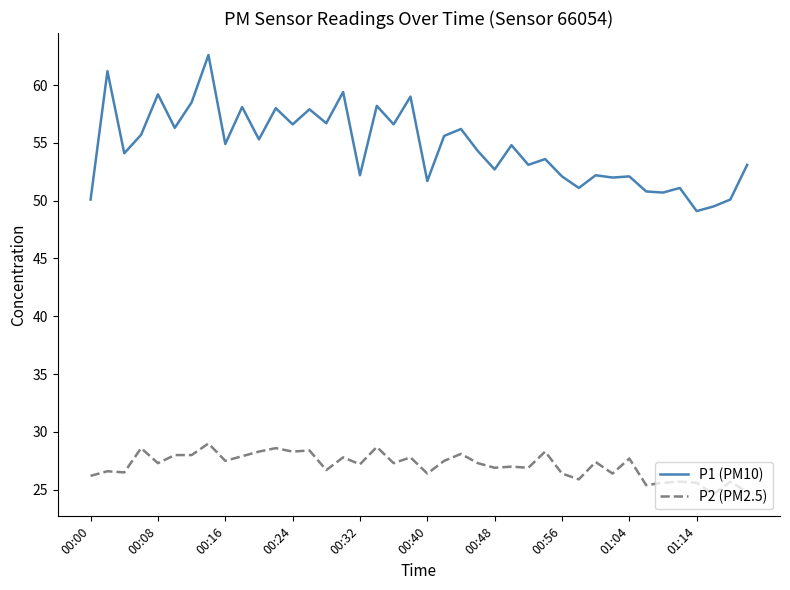

Rank the series by their average value, from lowest to highest.

P2 (PM2.5), P1 (PM10)